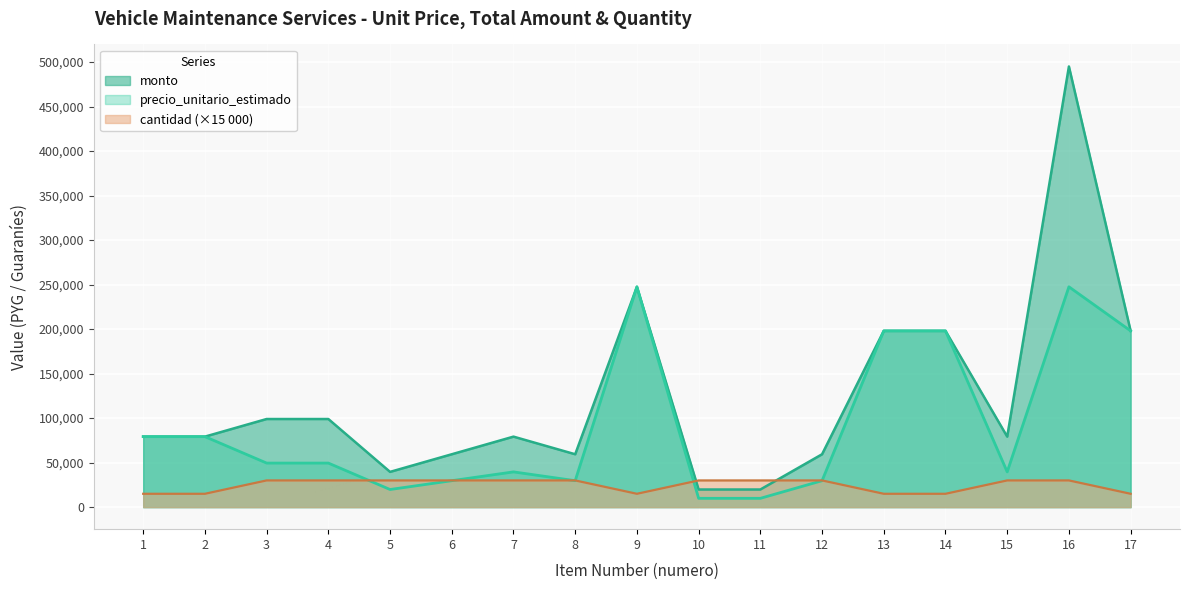

Reading right to left, what are all the values shown in this chart?

precio_unitario_estimado: 198000	247500	39600	198000	198000	29700	9900	9900	247500	29700	39600	29700	19800	49500	49500	79200	79200
monto: 198000	495000	79200	198000	198000	59400	19800	19800	247500	59400	79200	59400	39600	99000	99000	79200	79200
cantidad: 15000	30000	30000	15000	15000	30000	30000	30000	15000	30000	30000	30000	30000	30000	30000	15000	15000